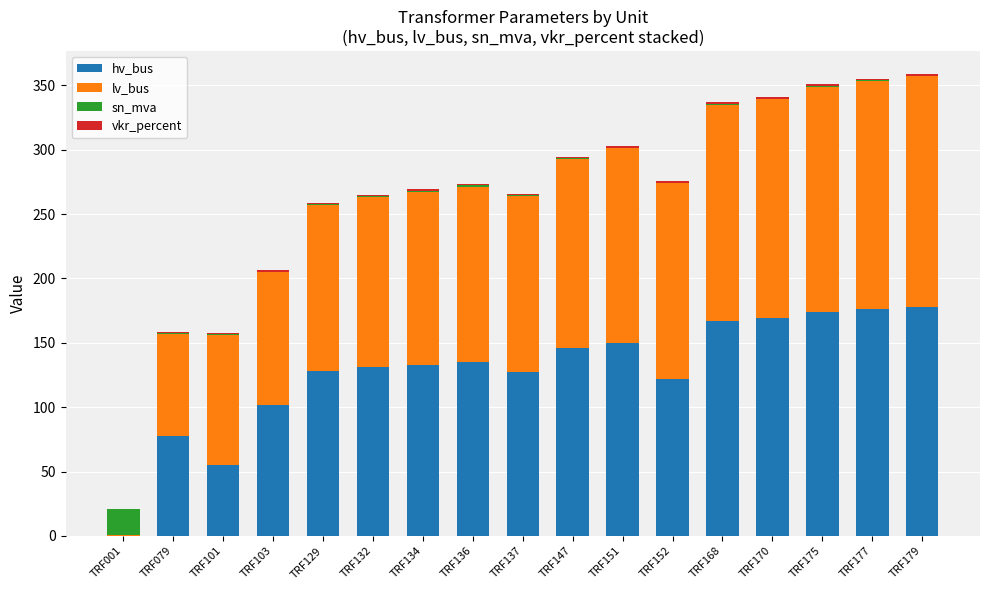

Are the bars horizontal?

No